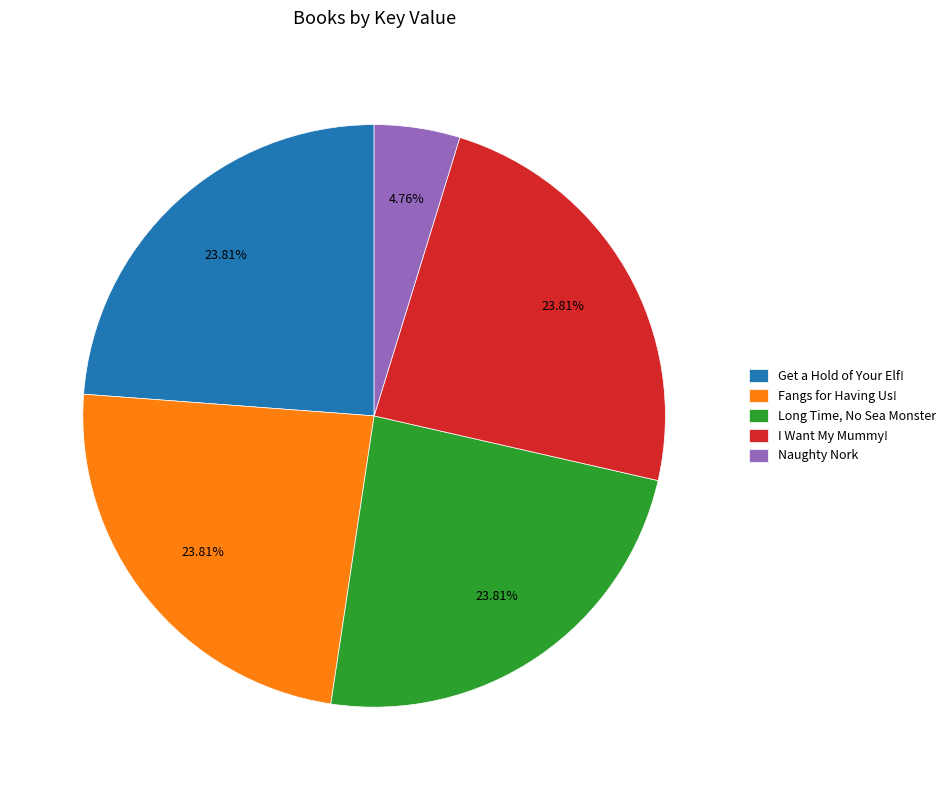

Is there any slice that represents more than half of the pie?

No